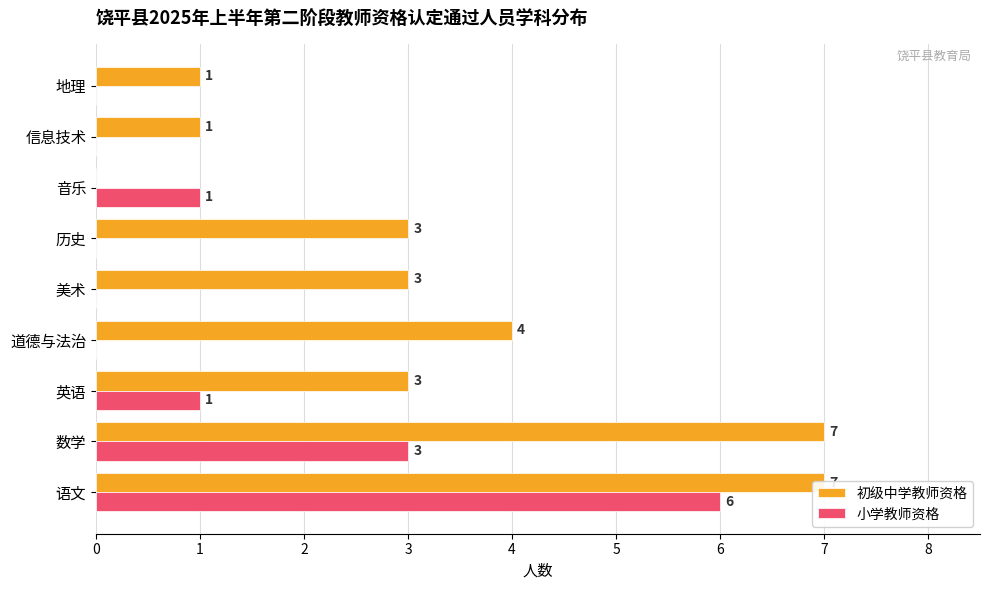

Is it true that 小学教师资格 equals 0 at 英语?

False